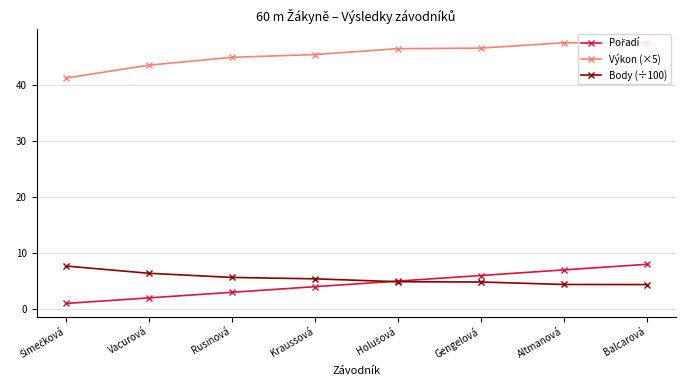

What is the label of the 6th point from the left?

Gengelová